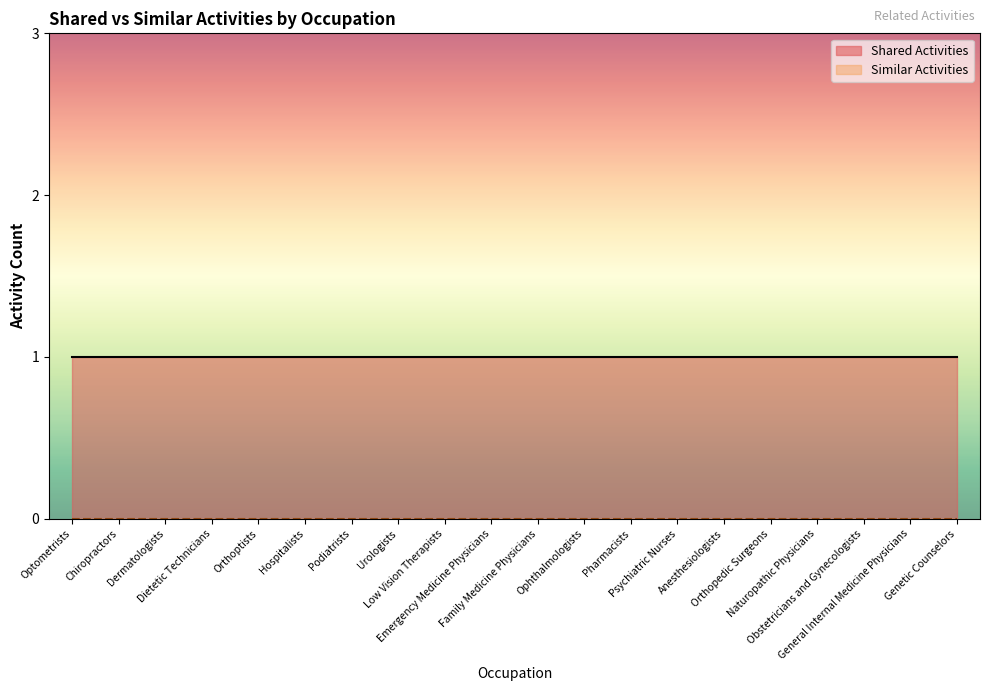

Reading left to right, extract all data points from this chart.

Shared Activities line: Optometrists=1	Chiropractors=1	Dermatologists=1	Dietetic Technicians=1	Orthoptists=1	Hospitalists=1	Podiatrists=1	Urologists=1	Low Vision Therapists=1	Emergency Medicine Physicians=1	Family Medicine Physicians=1	Ophthalmologists=1	Pharmacists=1	Psychiatric Nurses=1	Anesthesiologists=1	Orthopedic Surgeons=1	Naturopathic Physicians=1	Obstetricians and Gynecologists=1	General Internal Medicine Physicians=1	Genetic Counselors=1
Similar Activities line: Optometrists=0	Chiropractors=0	Dermatologists=0	Dietetic Technicians=0	Orthoptists=0	Hospitalists=0	Podiatrists=0	Urologists=0	Low Vision Therapists=0	Emergency Medicine Physicians=0	Family Medicine Physicians=0	Ophthalmologists=0	Pharmacists=0	Psychiatric Nurses=0	Anesthesiologists=0	Orthopedic Surgeons=0	Naturopathic Physicians=0	Obstetricians and Gynecologists=0	General Internal Medicine Physicians=0	Genetic Counselors=0